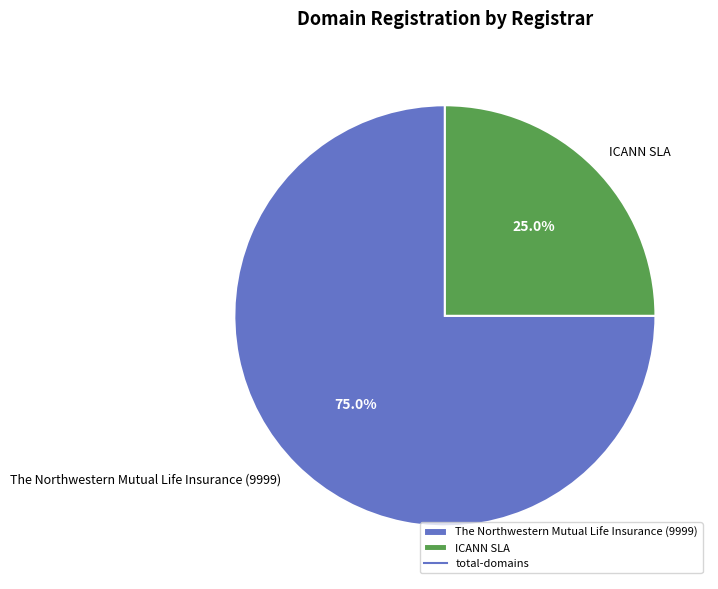

Which slice represents more than half of the pie?

The Northwestern Mutual Life Insurance (9999)